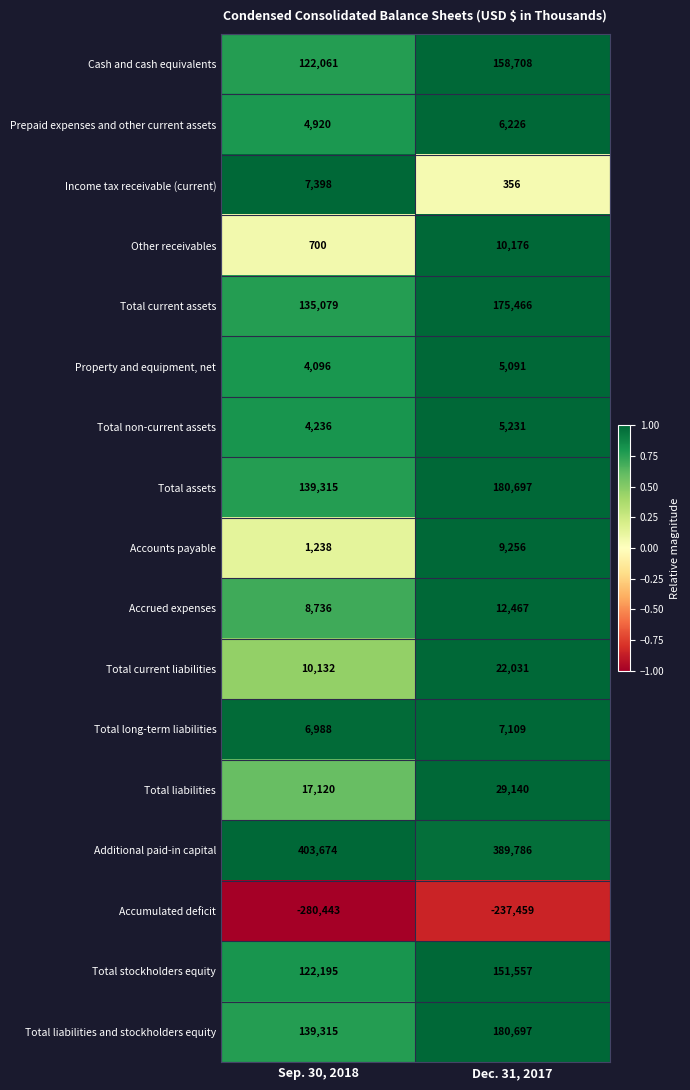

What is the greatest value displayed?

403674